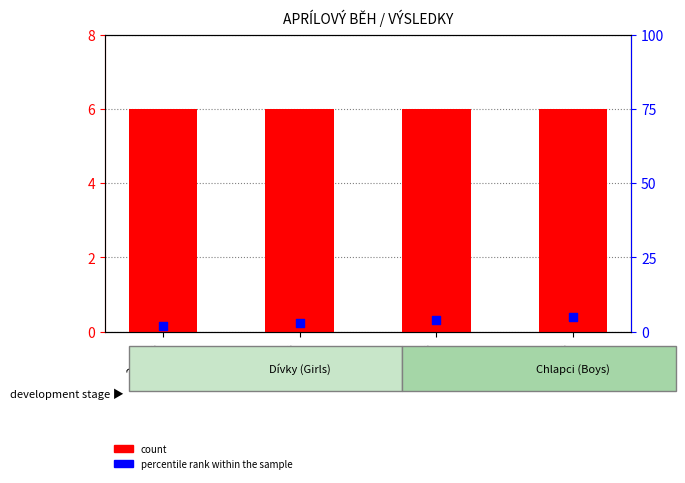

At which category is the sum across all series the highest?

5. třída